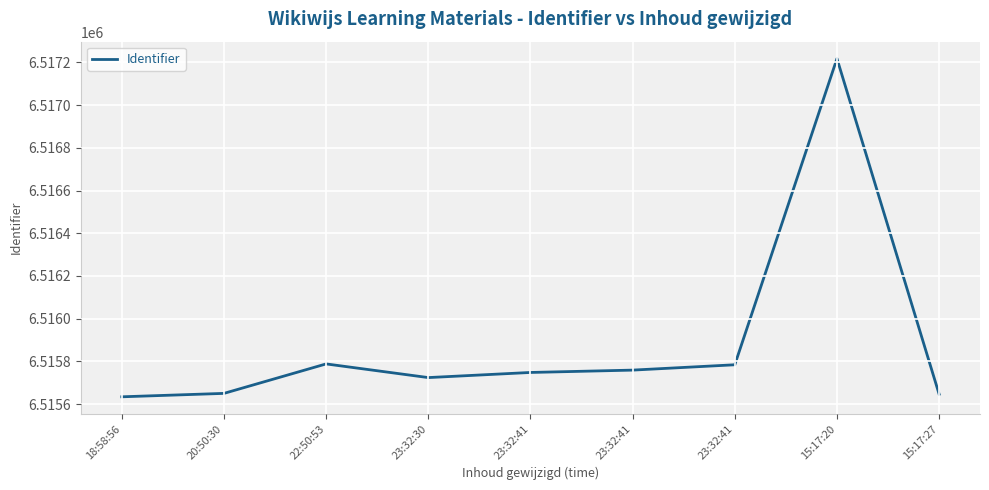

What is the value of the 1st point from the left?

6515634